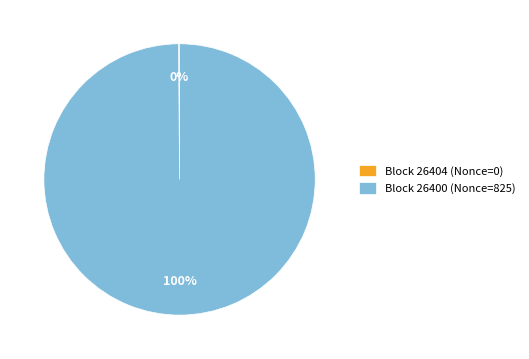

What is the largest slice in the pie chart?

Block 26400 (Nonce=825)